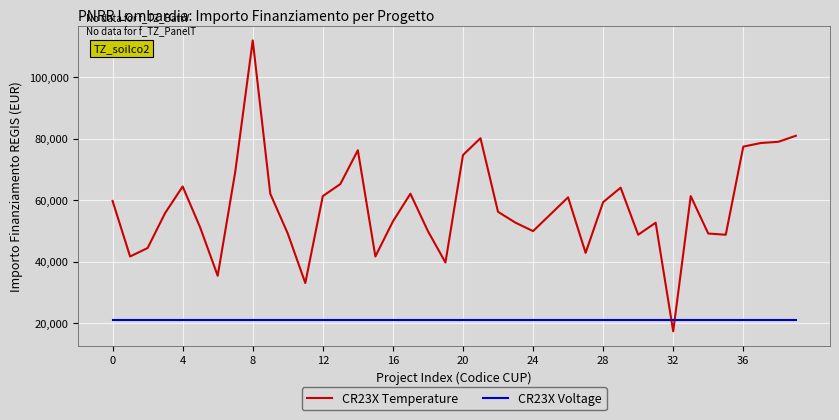

In CR23X Temperature, how many points are higher than both neighbors (excluding endpoints)?

9